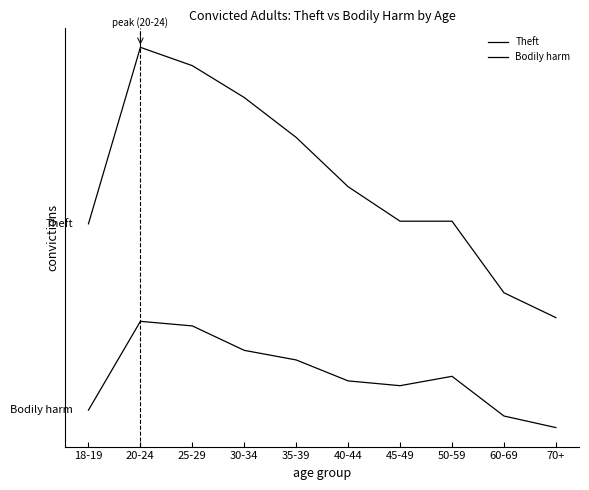

Rank the series by their maximum value, from lowest to highest.

Bodily harm, Theft